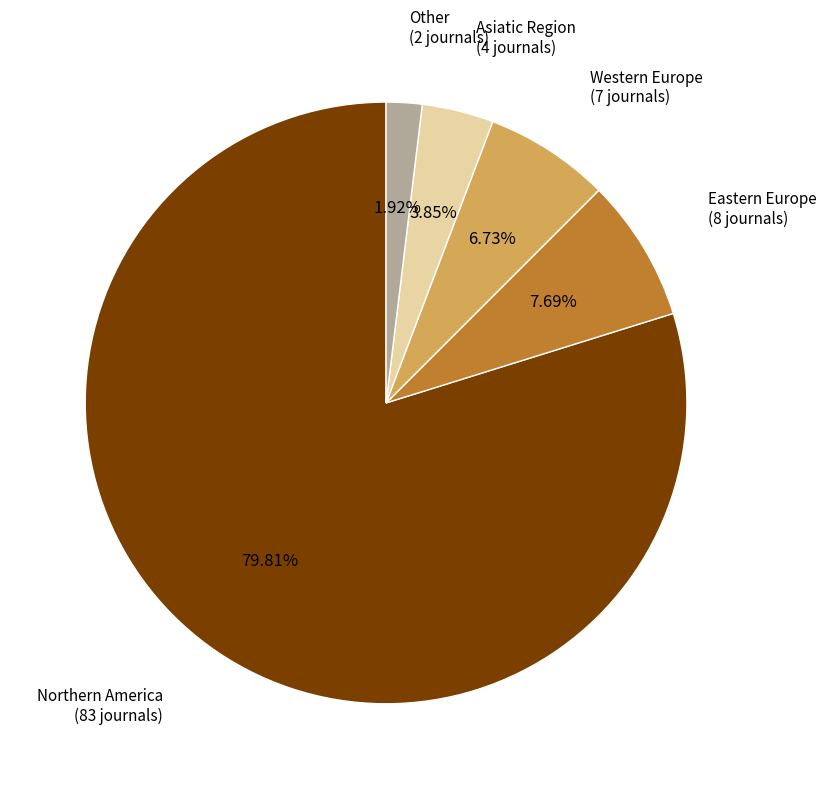

Does any single category account for the majority?

Yes